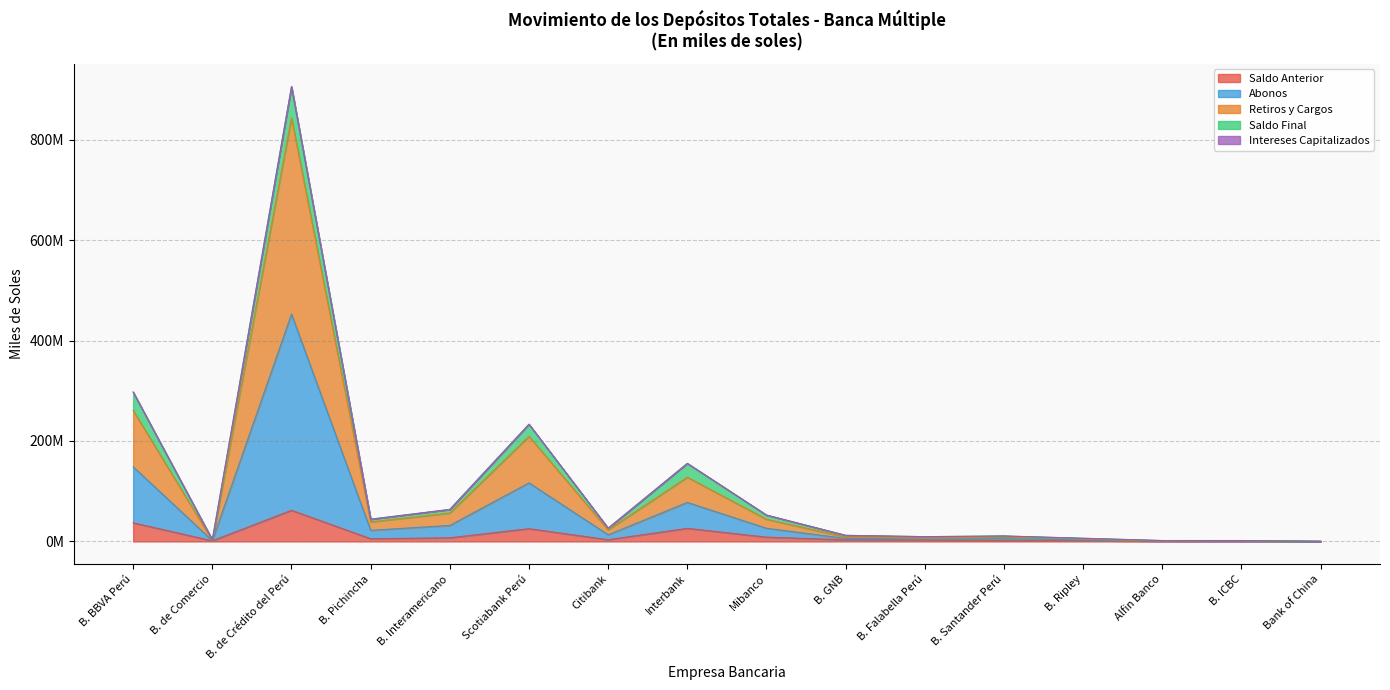

Does the chart display data point markers on the line(s)?

No